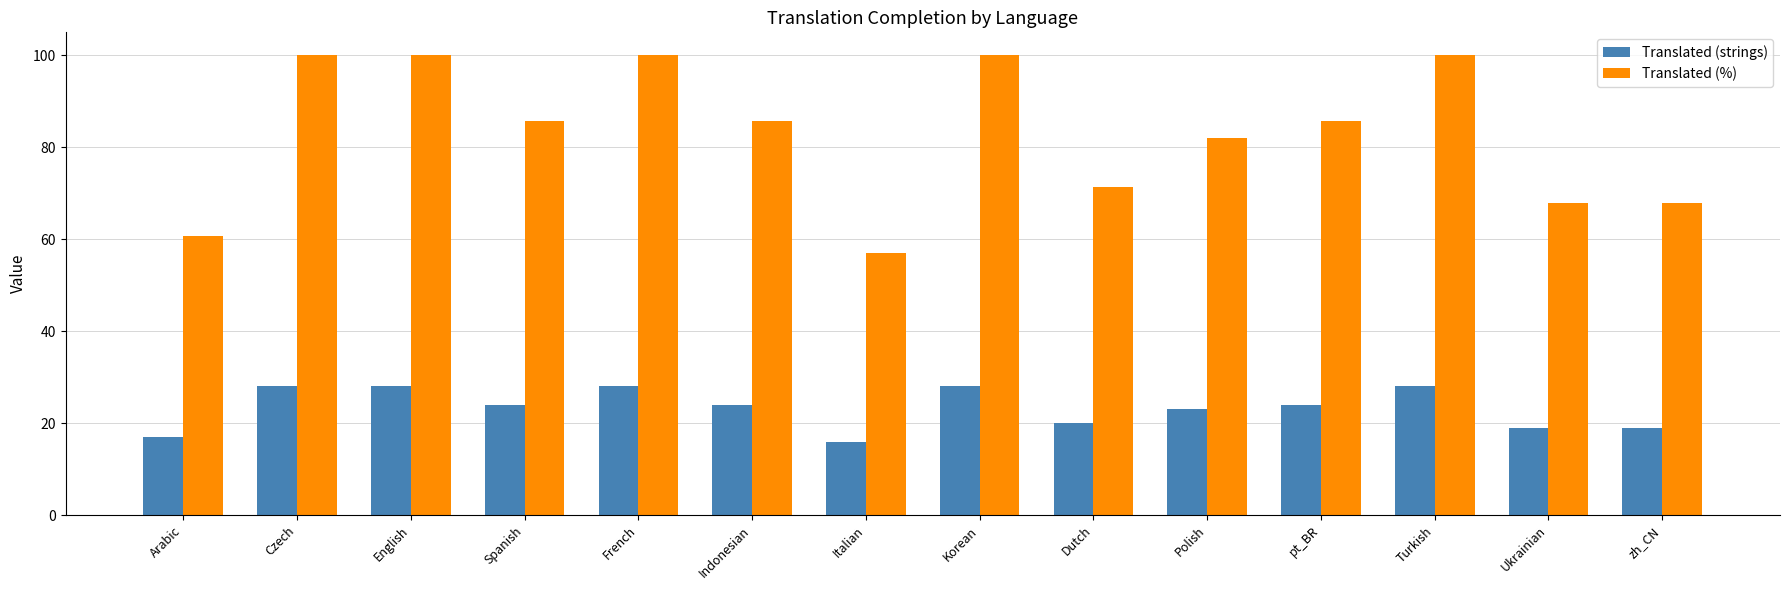

The Translated (strings) series shows 20.0 at Dutch. True or false?

True